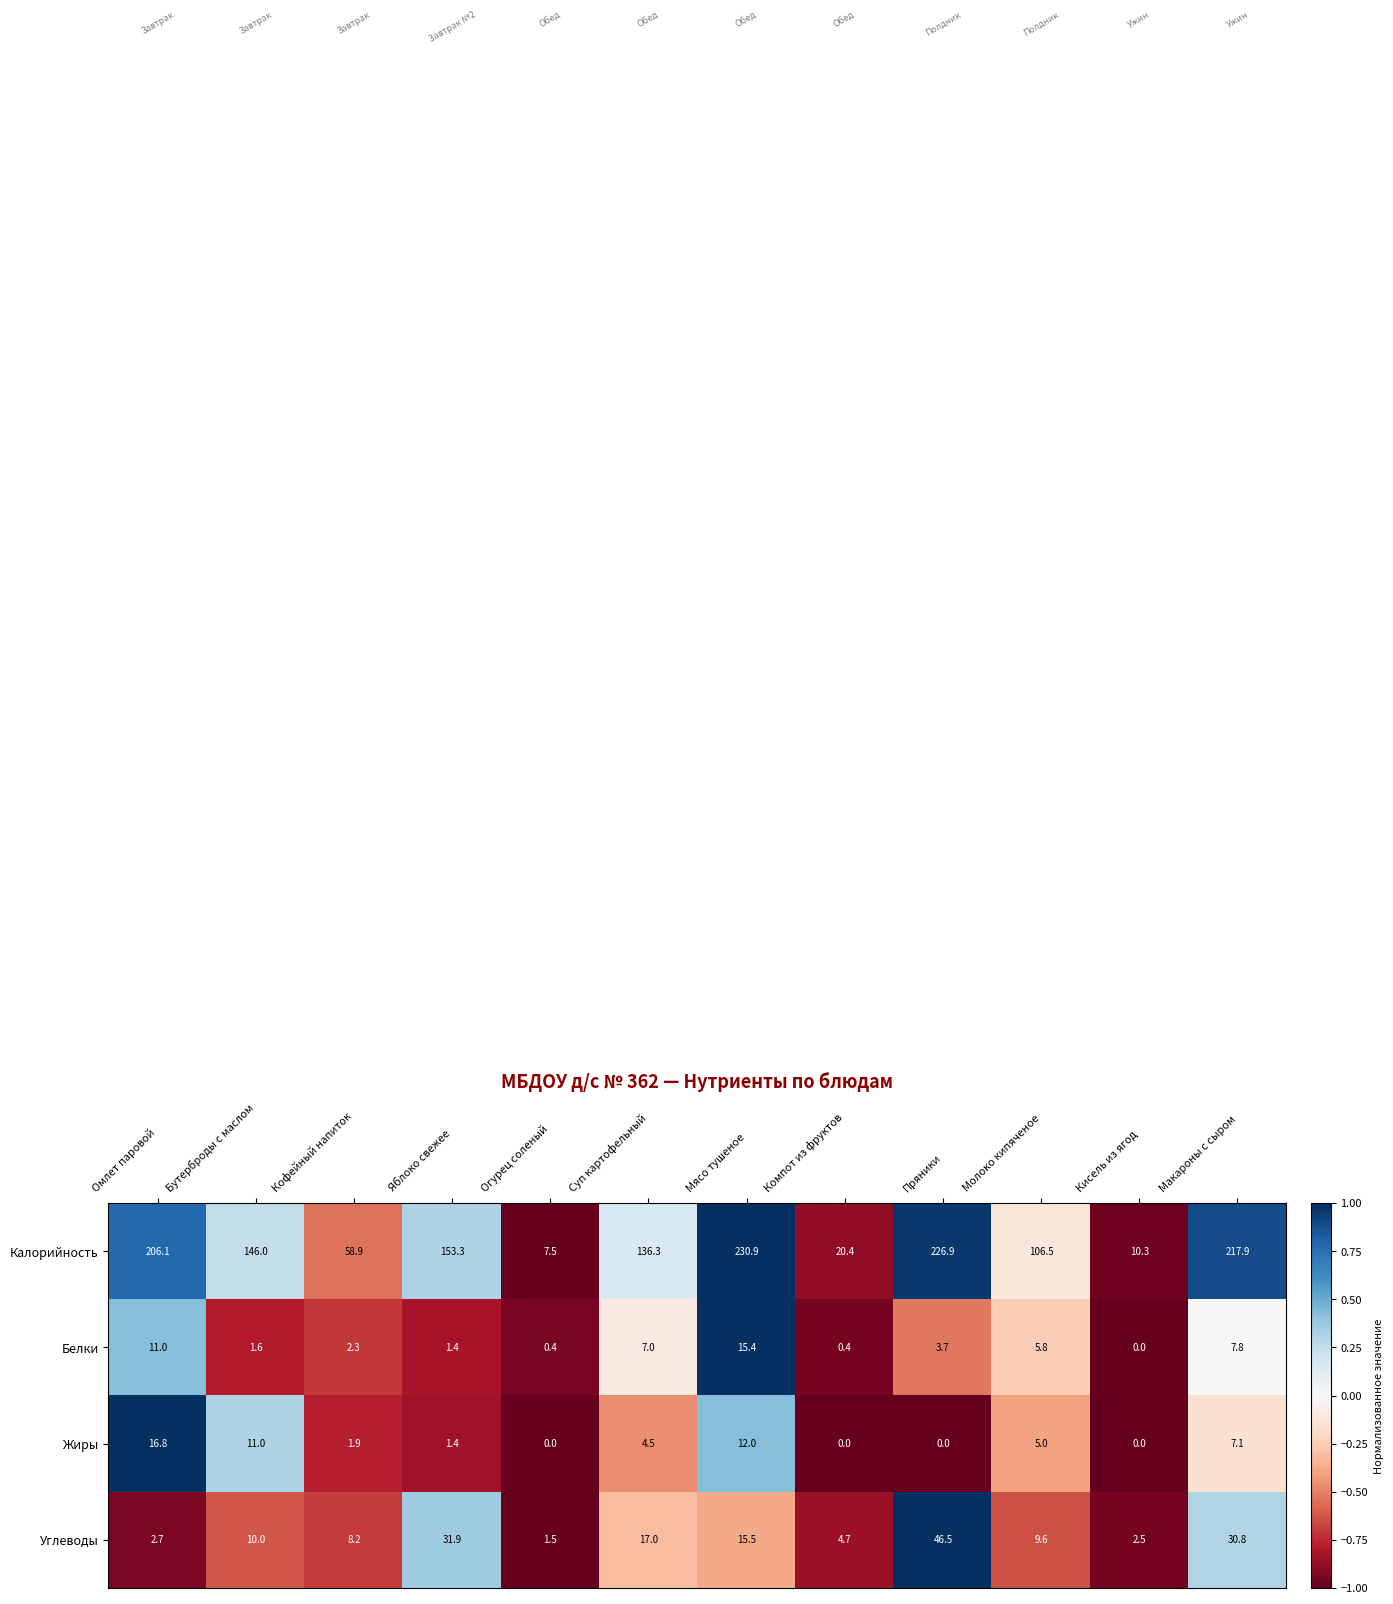

What is the sum of the Калорийность values at Яблоко свежее and Пряники?

380.2